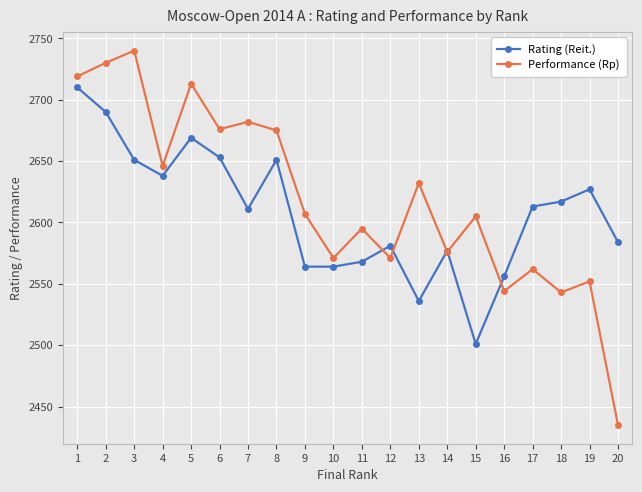

How many data points does each series have?

20